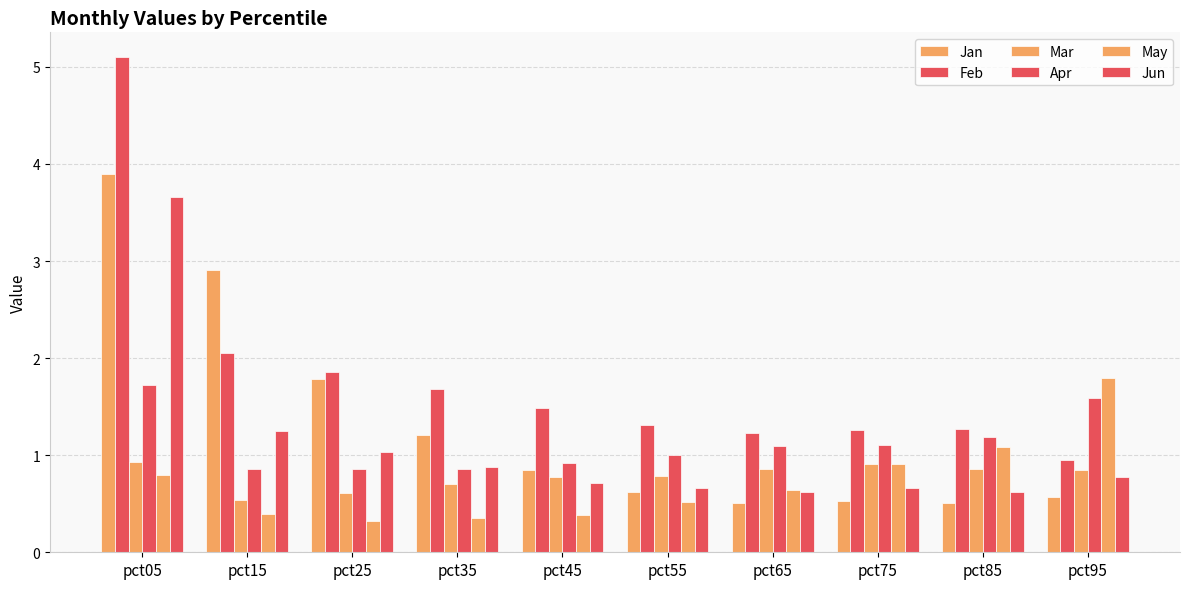

Reading left to right, list all the values displayed in this chart.

Jan: pct05=3.9	pct15=2.9	pct25=1.8	pct35=1.2	pct45=0.8	pct55=0.6	pct65=0.5	pct75=0.5	pct85=0.5	pct95=0.6
Feb: pct05=5.1	pct15=2.1	pct25=1.9	pct35=1.7	pct45=1.5	pct55=1.3	pct65=1.2	pct75=1.3	pct85=1.3	pct95=0.9
Mar: pct05=0.9	pct15=0.5	pct25=0.6	pct35=0.7	pct45=0.8	pct55=0.8	pct65=0.9	pct75=0.9	pct85=0.9	pct95=0.9
Apr: pct05=1.7	pct15=0.9	pct25=0.9	pct35=0.9	pct45=0.9	pct55=1.0	pct65=1.1	pct75=1.1	pct85=1.2	pct95=1.6
May: pct05=0.8	pct15=0.4	pct25=0.3	pct35=0.4	pct45=0.4	pct55=0.5	pct65=0.6	pct75=0.9	pct85=1.1	pct95=1.8
Jun: pct05=3.7	pct15=1.2	pct25=1.0	pct35=0.9	pct45=0.7	pct55=0.7	pct65=0.6	pct75=0.7	pct85=0.6	pct95=0.8